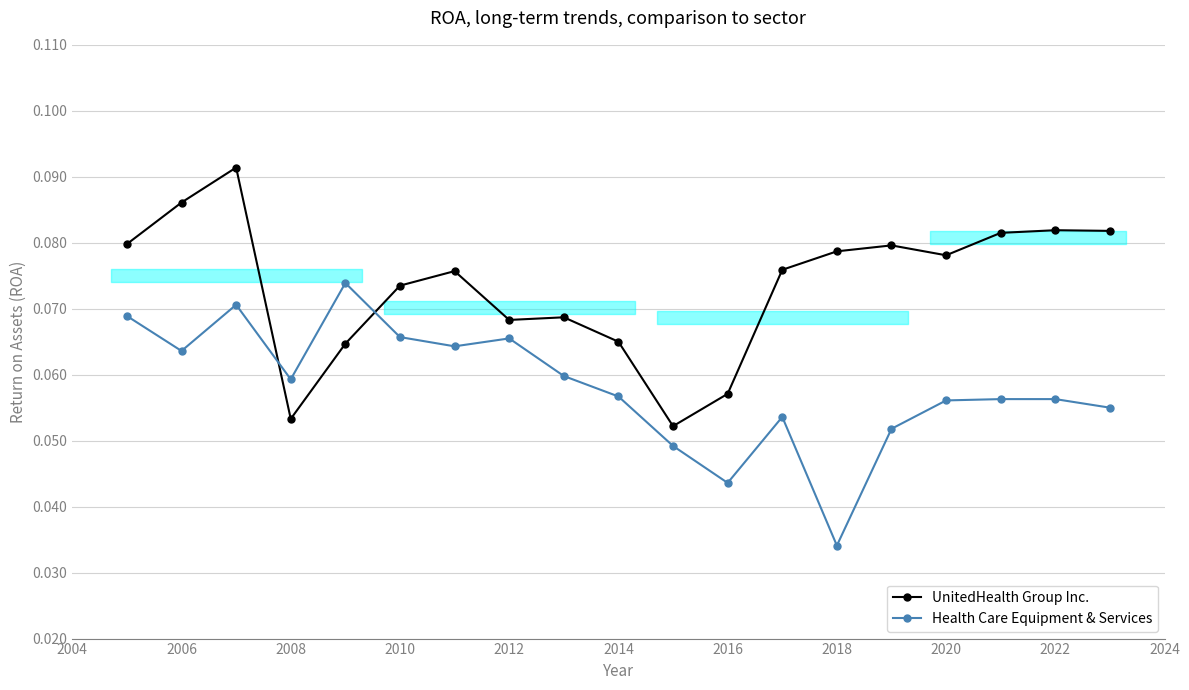

Count the number of categories in the chart.

19